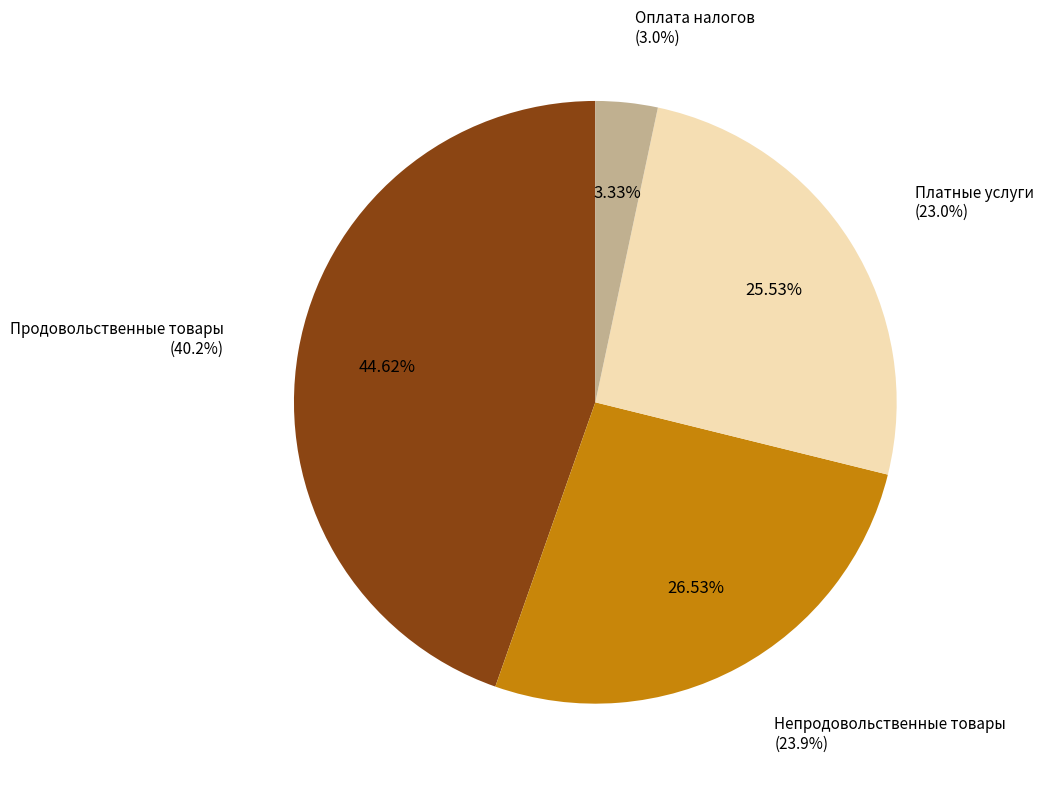

To the nearest percent, what percentage of the pie is Платные услуги?

26%